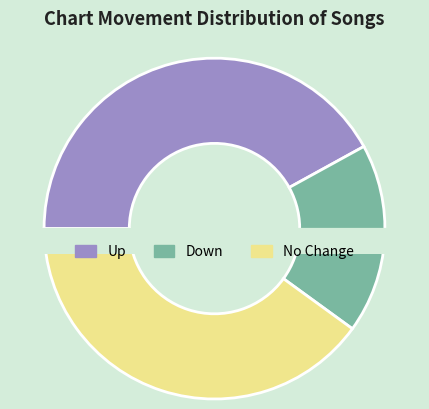

To the nearest percent, what percentage of the pie is up?

42%